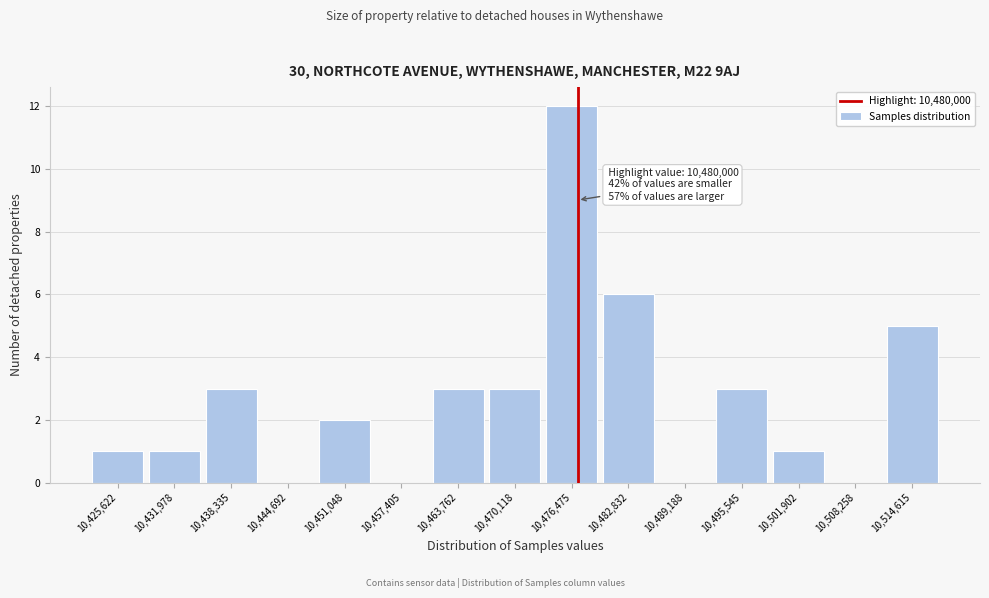

Reading right to left, list all the values displayed in this chart.

10,514,615=5	10,508,258=0	10,501,902=1	10,495,545=3	10,489,188=0	10,482,832=6	10,476,475=12	10,470,118=3	10,463,762=3	10,457,405=0	10,451,048=2	10,444,692=0	10,438,335=3	10,431,978=1	10,425,622=1